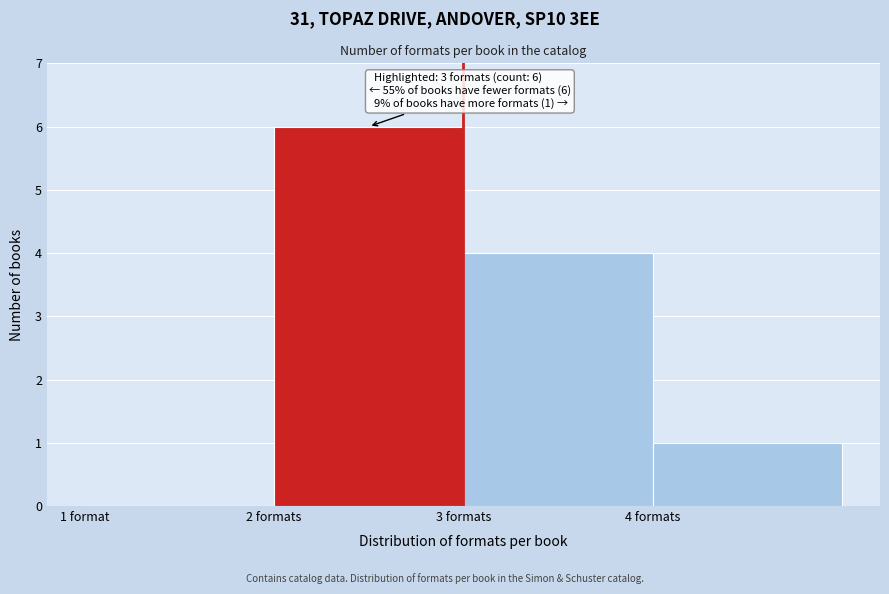

Reading left to right, what are all the values shown in this chart?

1 format=0	2 formats=6	3 formats=4	4 formats=1